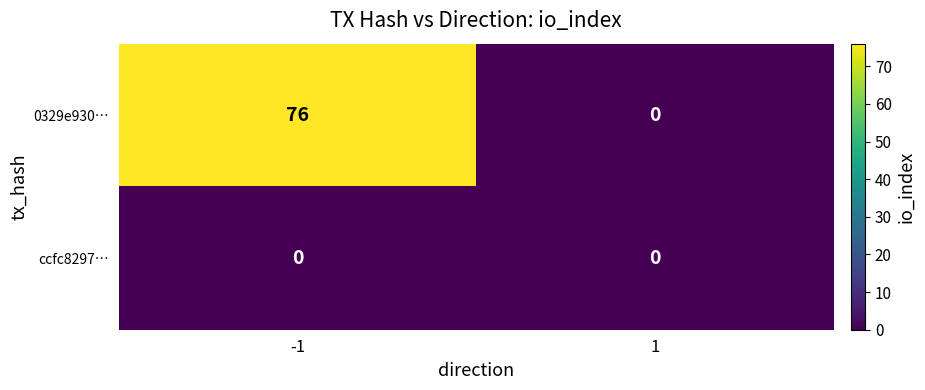

List the series in order of their overall mean, highest first.

0329e930…, ccfc8297…